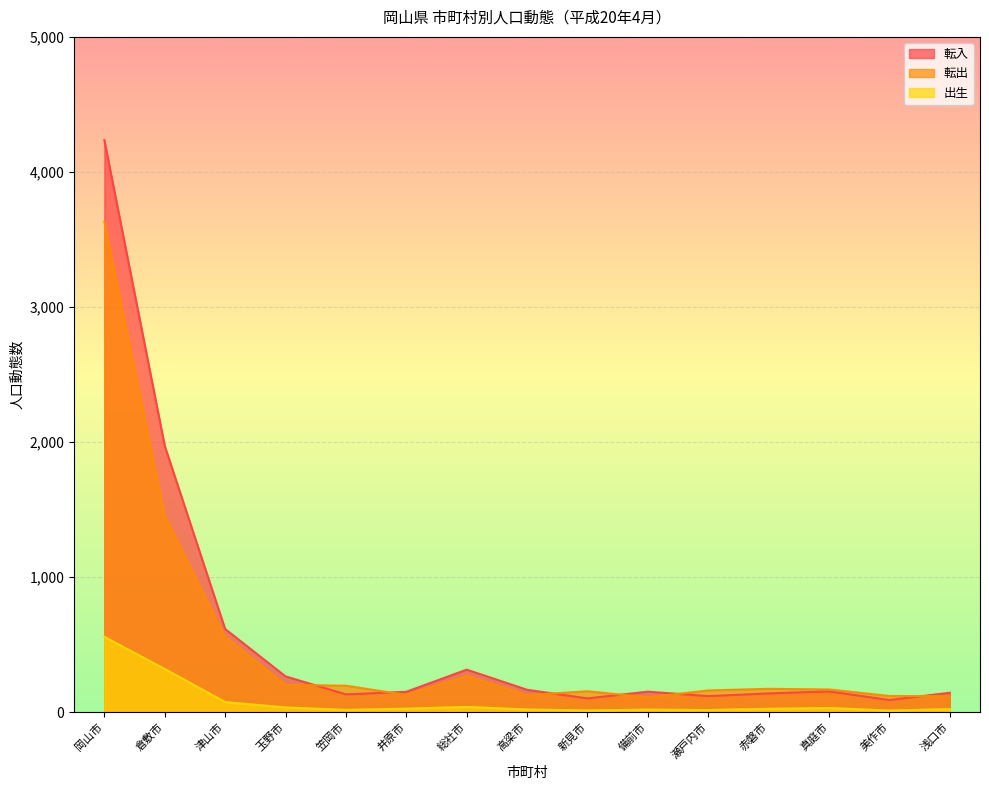

What is the sum of the 転出 values at 玉野市 and 岡山市?

3835